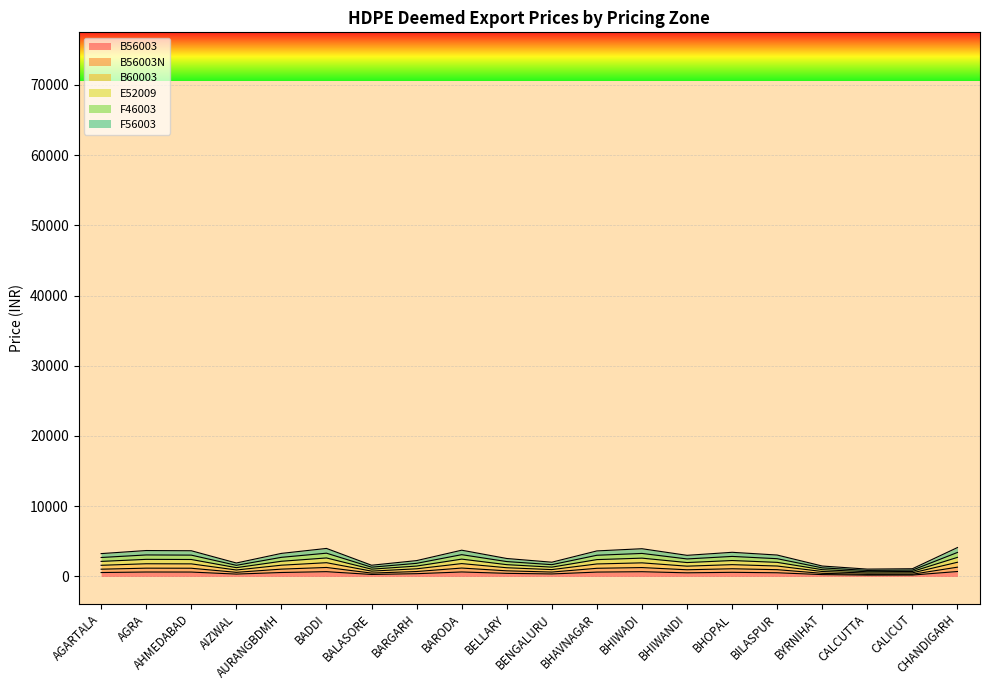

Where does the F56003 series first go above 3250?

AGRA